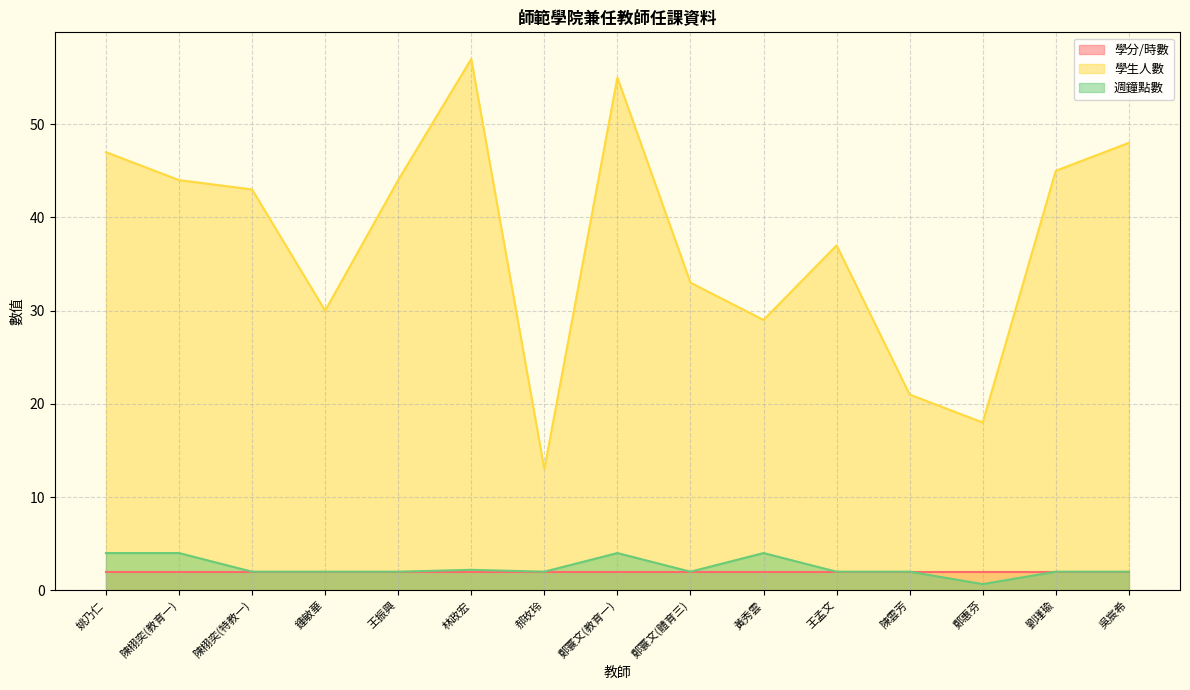

At how many categories does at least one series exceed 26?

12